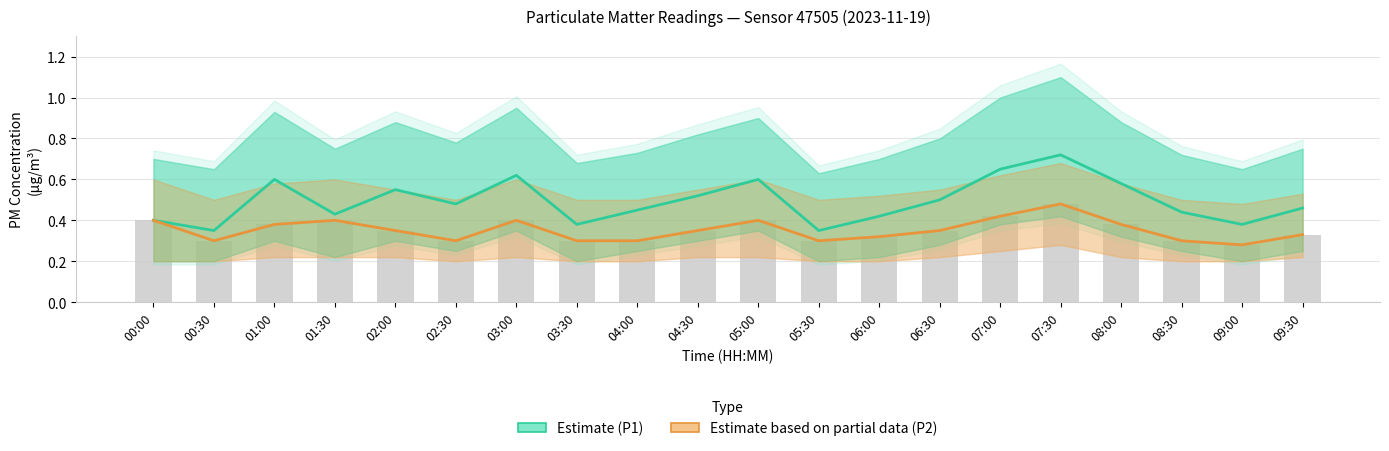

Rank the categories by Estimate based on partial data (P2) value from lowest to highest.

09:00, 00:30, 02:30, 03:30, 04:00, 05:30, 08:30, 06:00, 09:30, 02:00, 04:30, 06:30, 01:00, 08:00, 00:00, 01:30, 03:00, 05:00, 07:00, 07:30